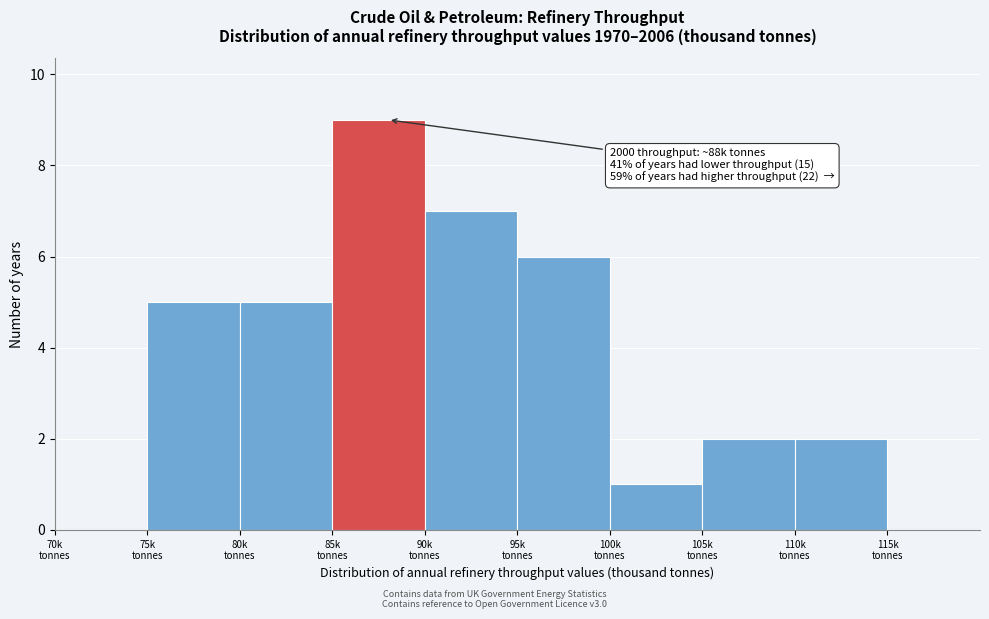

What is the maximum value shown in the chart?

9